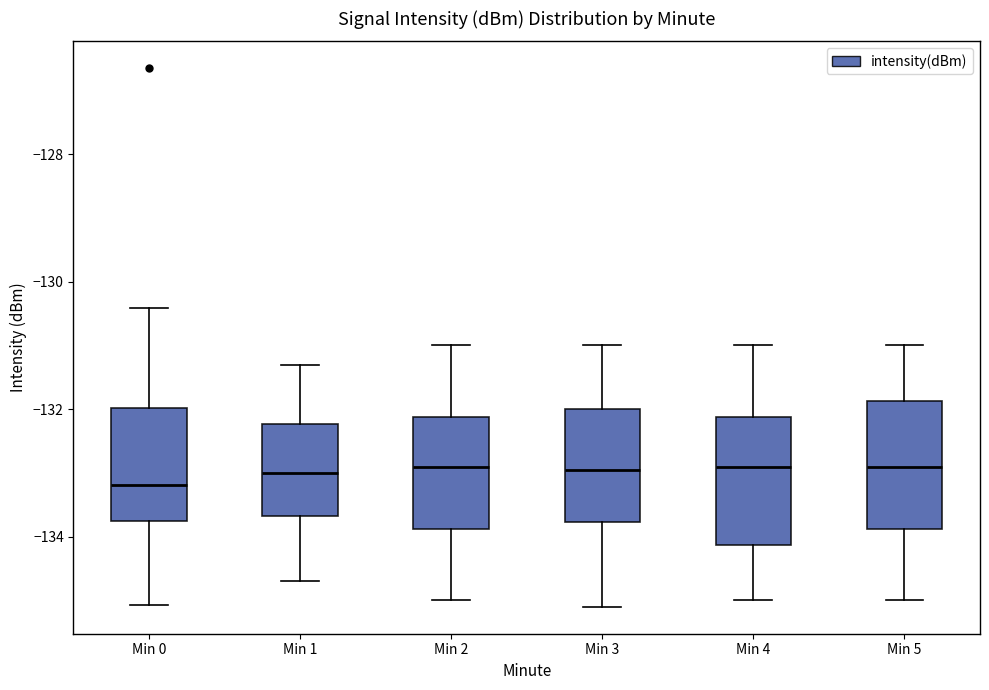

Reading left to right, read every box against the y-axis: the position of its median line, the range the box covers, and the ends of its whiskers. The values are not printed on the chart, so give them approximately, as read against the axis.

Min 0: median -133.2, box -133.8 to -132.0, whiskers -135.0 to -130.4
Min 1: median -133.0, box -133.6 to -132.2, whiskers -134.6 to -131.2
Min 2: median -132.8, box -133.8 to -132.2, whiskers -135.0 to -131.0
Min 3: median -133.0, box -133.8 to -132.0, whiskers -135.0 to -131.0
Min 4: median -132.8, box -134.2 to -132.2, whiskers -135.0 to -131.0
Min 5: median -132.8, box -133.8 to -131.8, whiskers -135.0 to -131.0